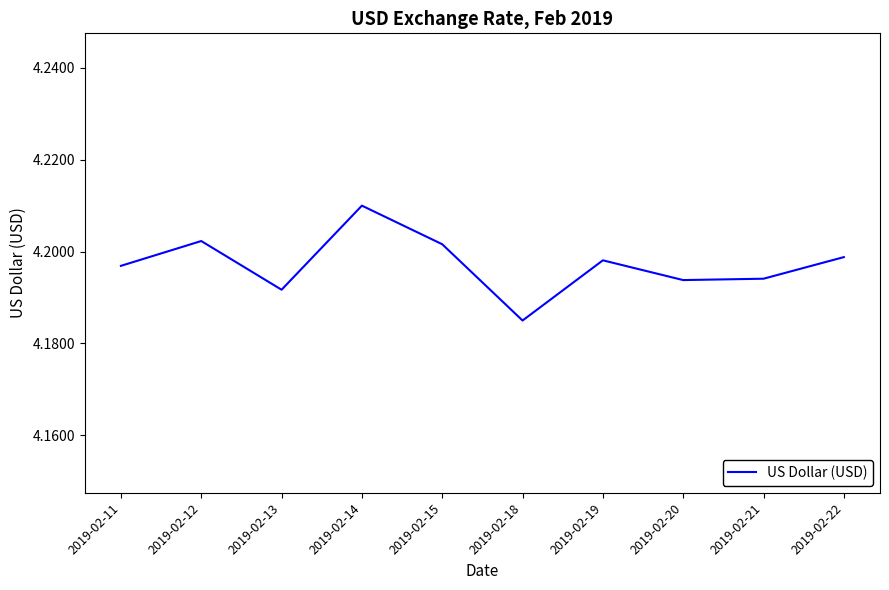

Count the number of categories in the chart.

10